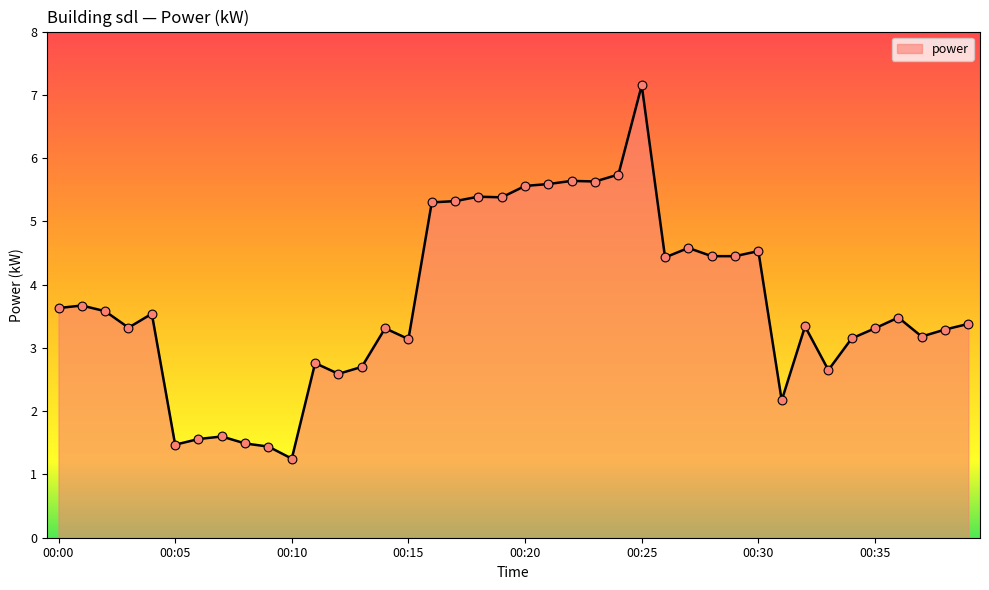

What is the maximum value shown in the chart?

7.2